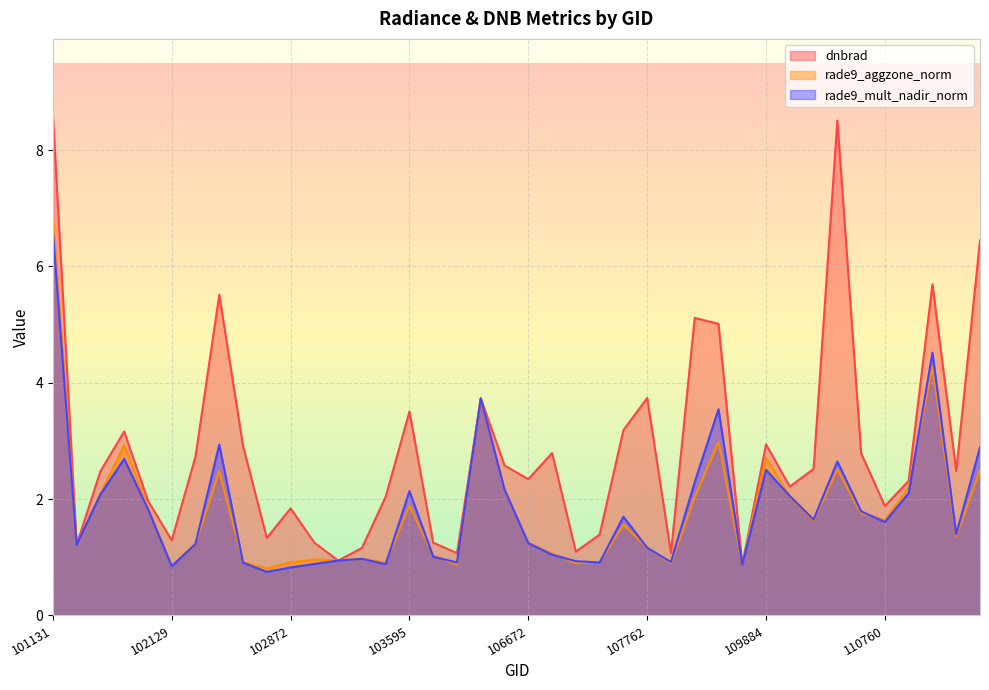

Which label corresponds to the smallest value in the chart?

102864